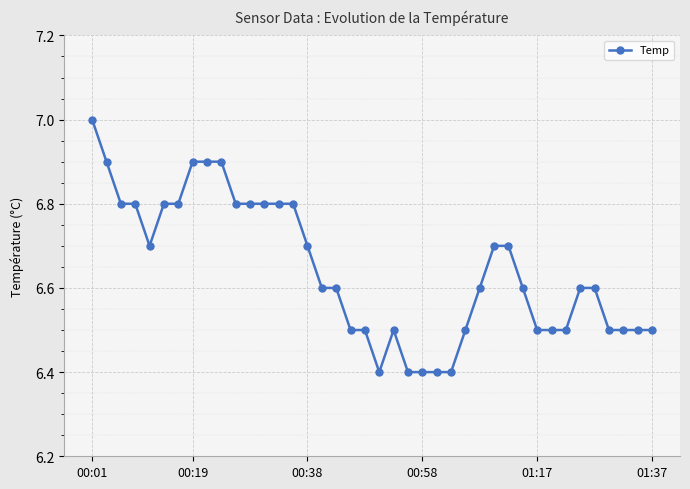

What is the difference between the second highest and minimum values?

0.5